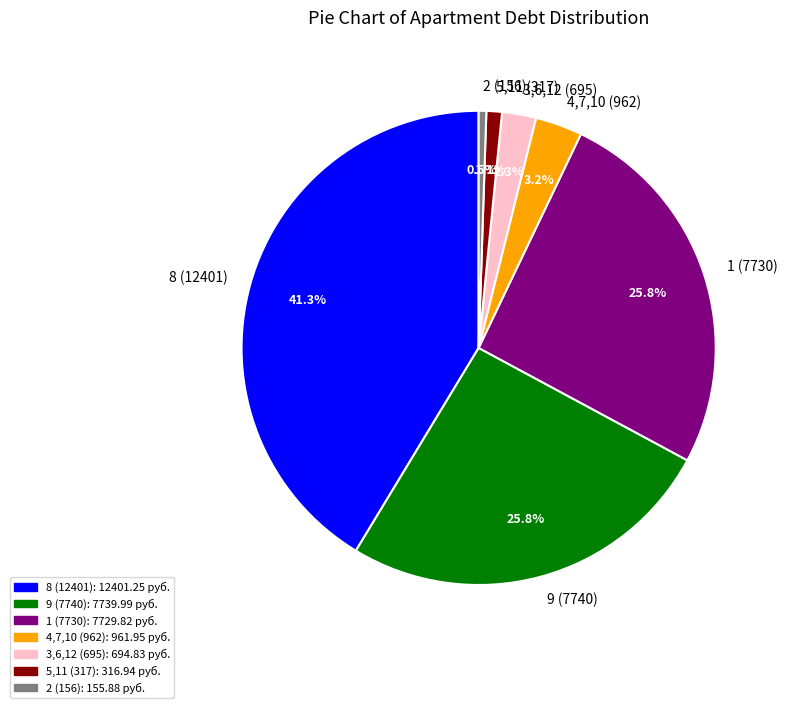

Which category has the biggest portion of the pie?

8 (12401)